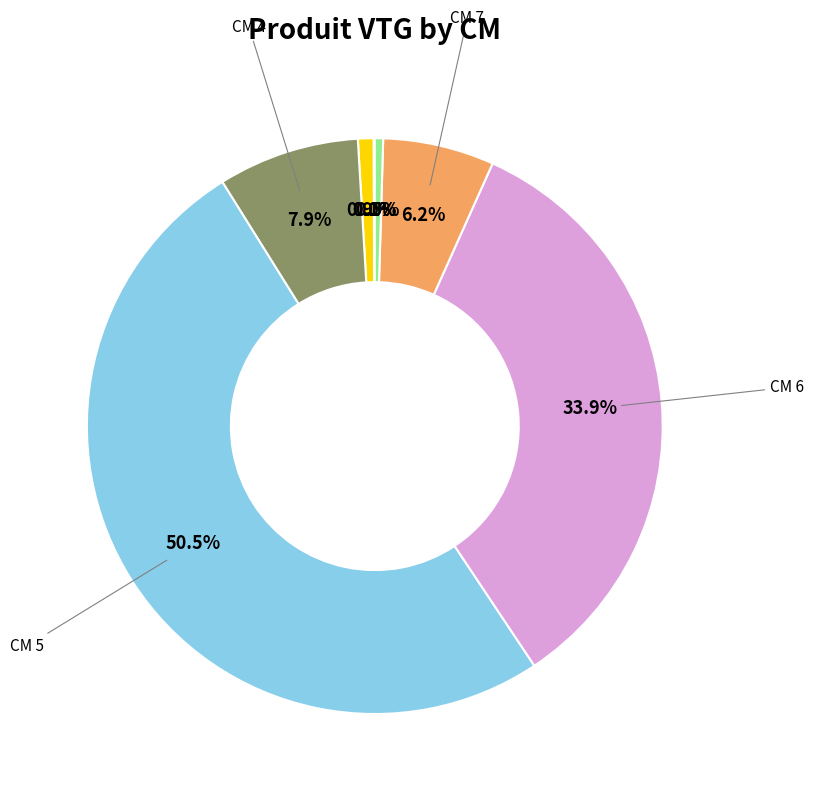

Which slice is the largest?

5